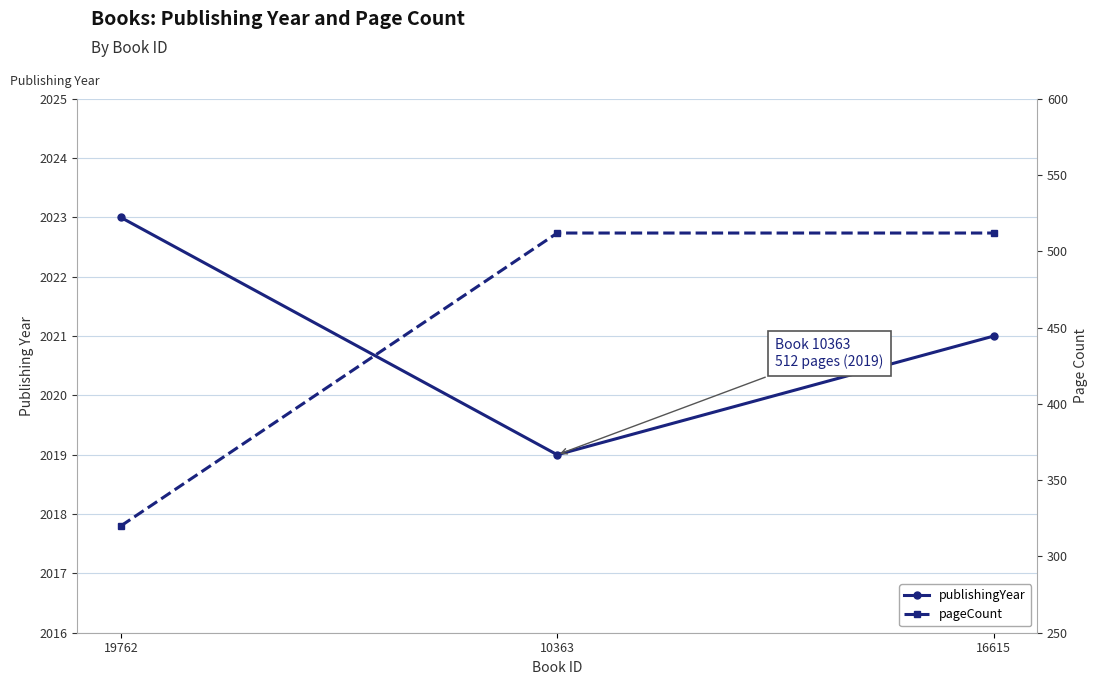

Is the value of pageCount at 10363 greater than the value of publishingYear at 10363?

No